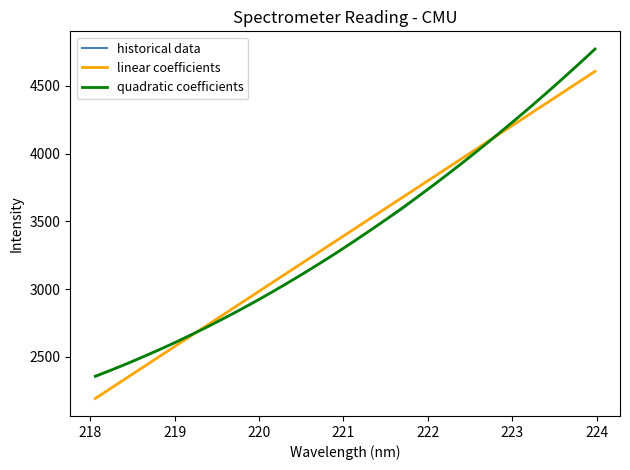

Reading left to right, list all the values displayed in this chart.

historical data: 2353.3	2401.5	2450.4	2503.8	2554.7	2609.0	2667.7	2726.5	2787.0	2849.7	2913.4	2981.4	3051.6	3123.0	3196.4	3270.2	3350.7	3431.0	3509.3	3589.2	3679.5	3768.4	3859.3	3952.4	4050.0	4147.2	4246.3	4343.7	4447.8	4554.3	4661.3	4772.9
linear coefficients: 2192.6	2270.6	2348.6	2426.5	2504.5	2582.4	2660.3	2738.3	2816.2	2894.1	2972.0	3049.9	3127.8	3205.7	3283.6	3361.5	3439.3	3517.2	3595.0	3672.9	3750.7	3828.6	3906.4	3984.2	4062.0	4139.8	4217.6	4295.4	4373.2	4451.0	4528.7	4606.5
quadratic coefficients: 2357.0	2403.2	2451.4	2501.7	2554.2	2608.8	2665.5	2724.4	2785.4	2848.4	2913.6	2980.9	3050.3	3121.9	3195.6	3271.3	3349.2	3429.2	3511.3	3595.5	3681.9	3770.3	3860.9	3953.5	4048.3	4145.2	4244.2	4345.3	4448.5	4553.8	4661.2	4770.7